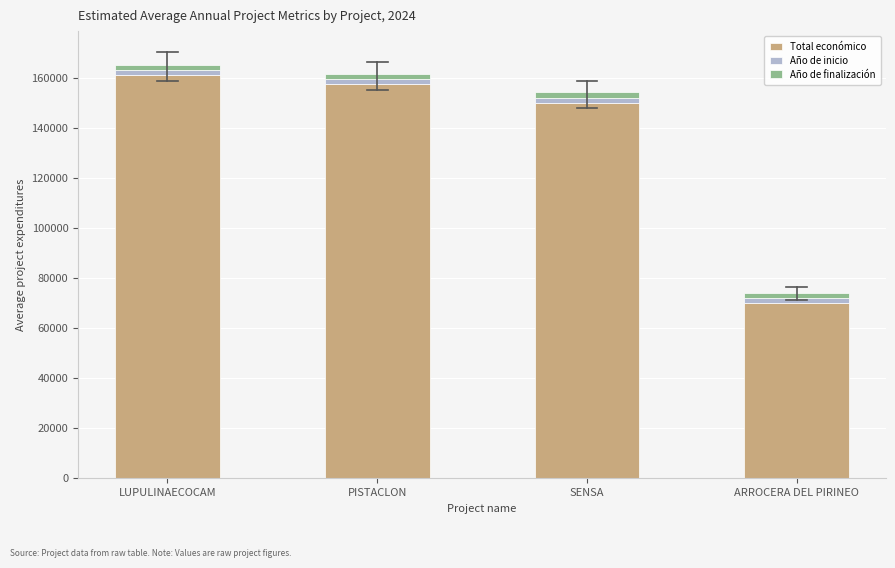

What is the difference between the maximum and minimum values in the Total económico series?

91050